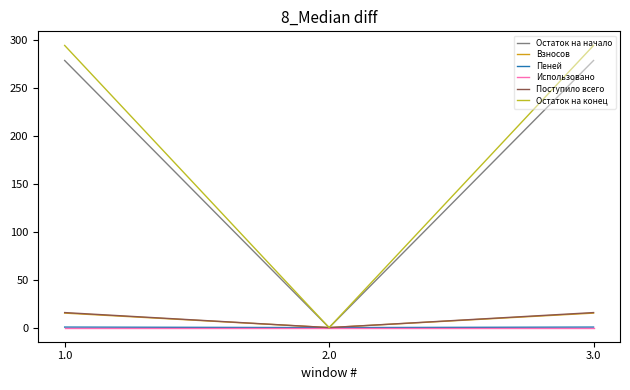

Reading left to right, what are all the values shown in this chart?

Остаток на начало: 278.6	0.0	278.6
Взносов: 15.1	0.0	15.1
Пеней: 0.6	0.0	0.6
Использовано: 0.0	0.0	0.0
Поступило всего: 15.7	0.0	15.7
Остаток на конец: 294.3	0.0	294.3